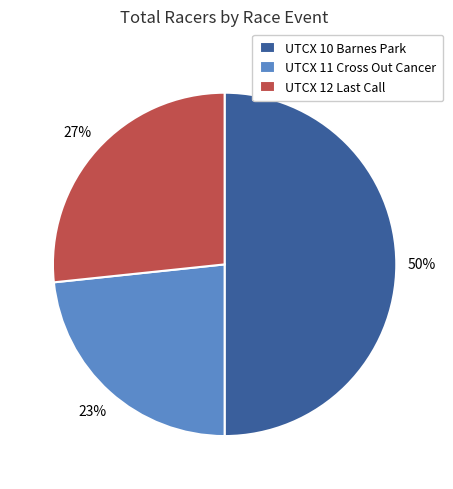

Which slice is the smallest?

UTCX 11 Cross Out Cancer